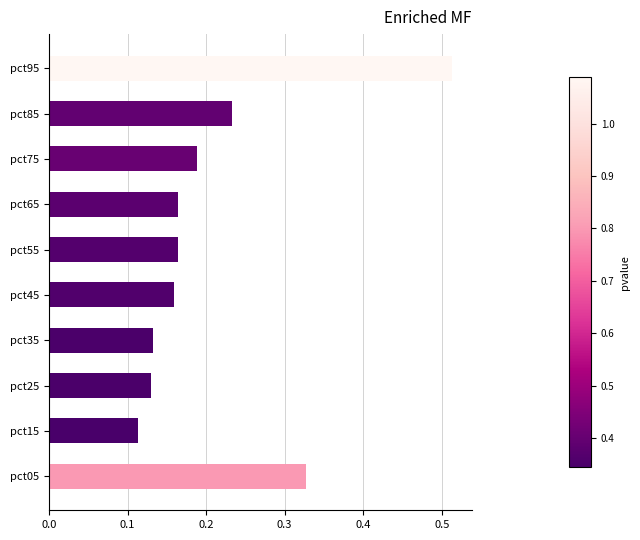

Is it true that the value at pct75 is 0.1?

False